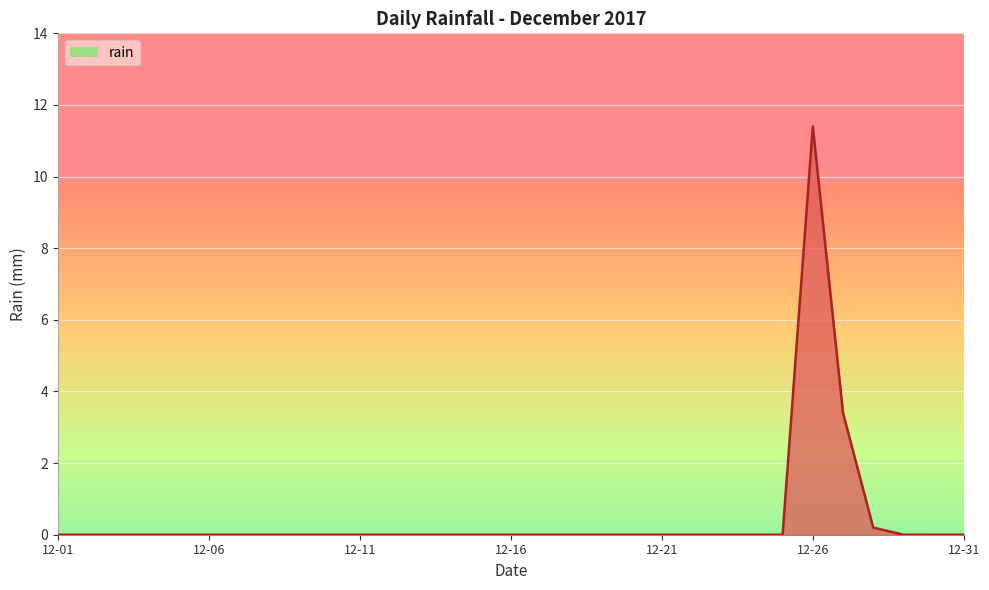

What is the difference between the maximum and minimum values?

11.4